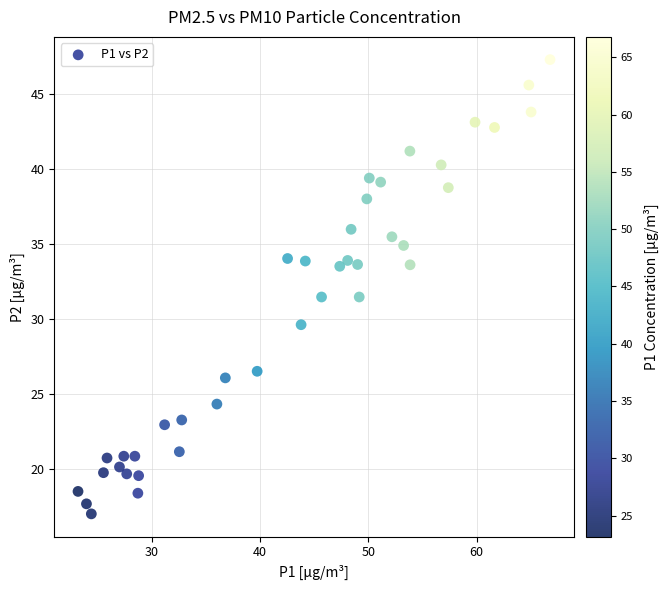

What is the range of X values (max minus min)?

43.6